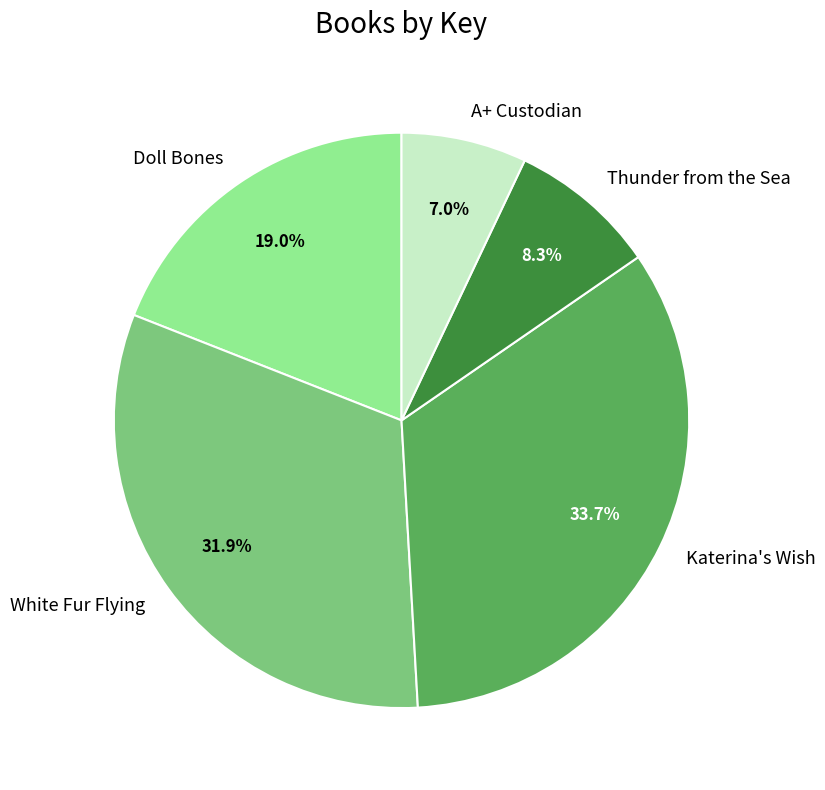

To the nearest percent, what is the average slice percentage?

20%